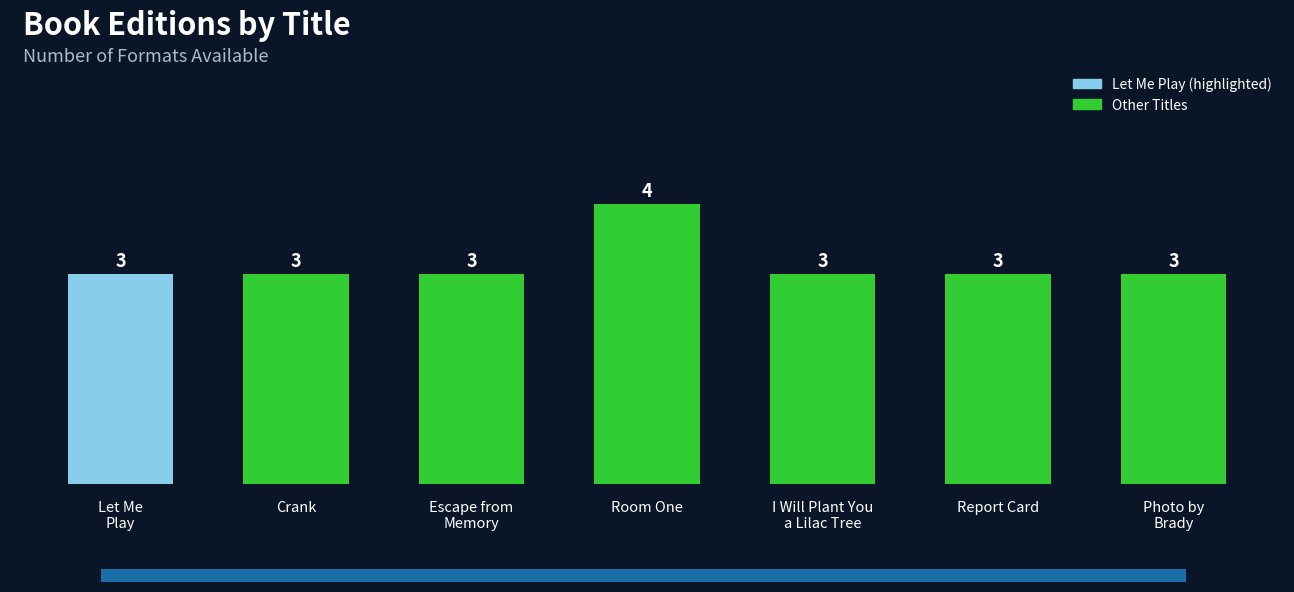

Does the chart contain stacked bars?

No